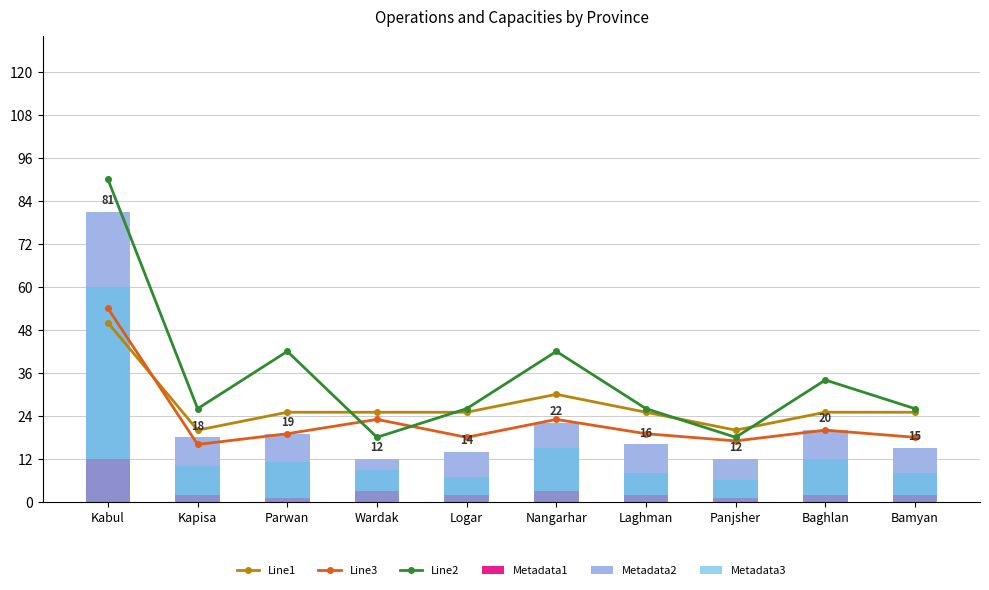

Rank the series by their maximum value, from lowest to highest.

Metadata1, Line1, Line3, Metadata3, Metadata2, Line2